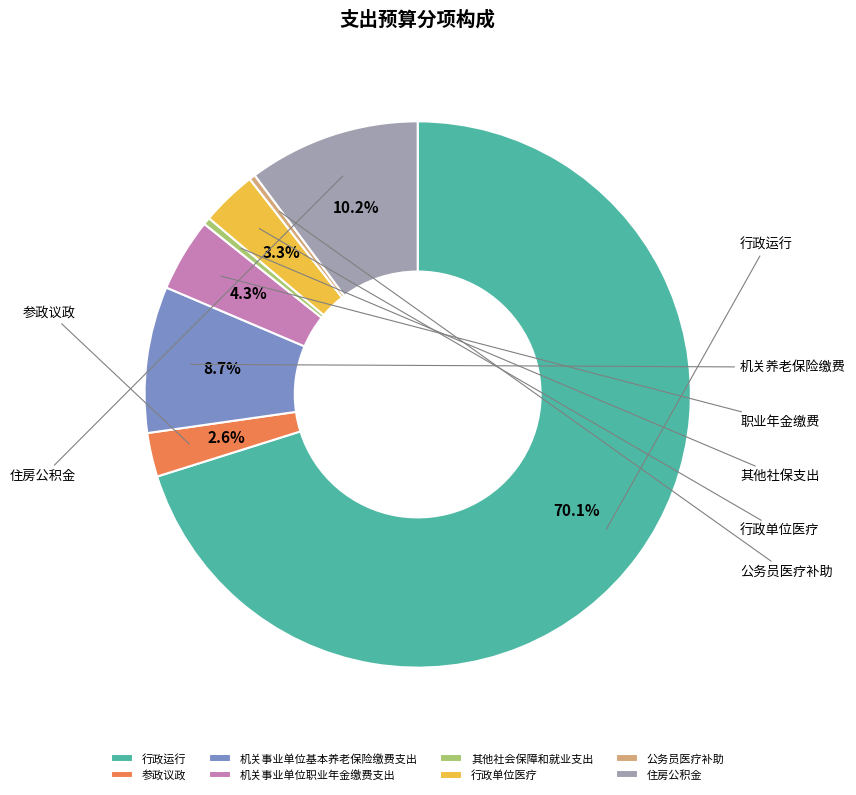

Which category accounts for the majority?

行政运行